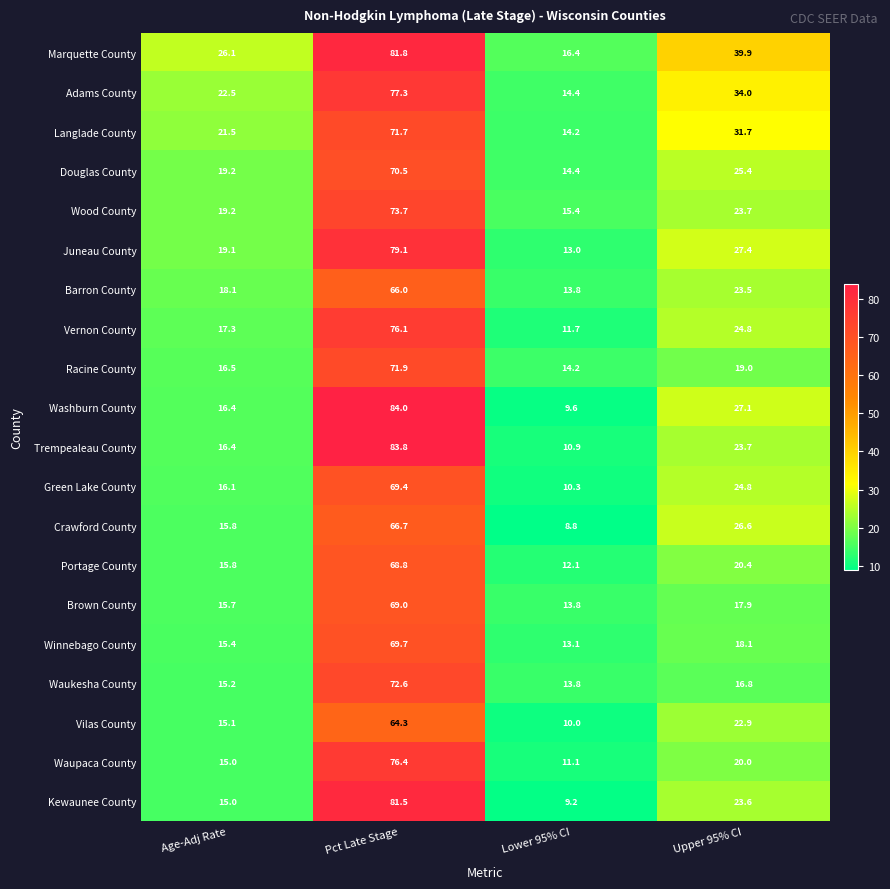

How many series are shown in this chart?

20